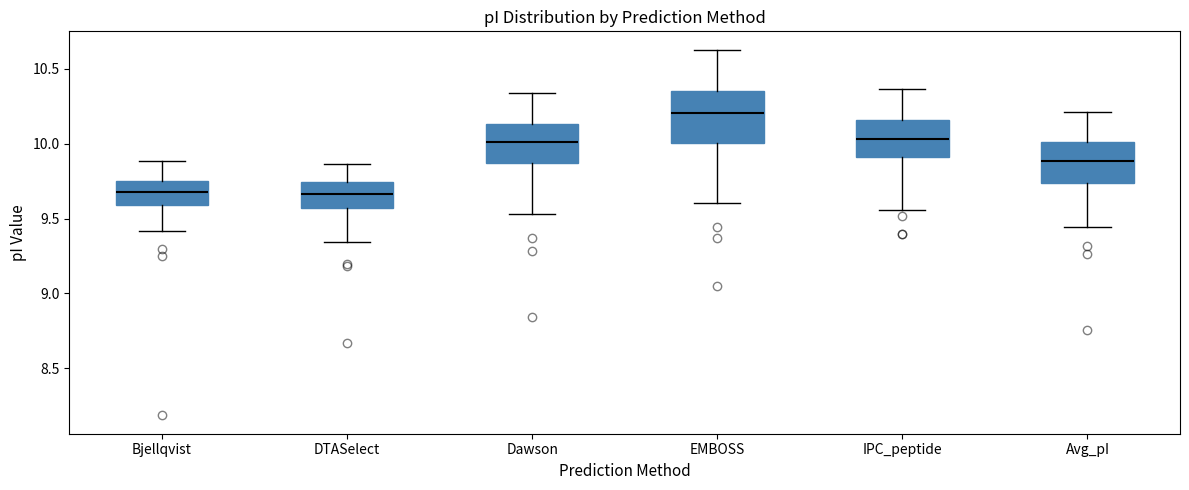

Where does the upper whisker of the box for IPC_peptide end on the y-axis? The values are not printed on the chart, so give them approximately, as read against the axis.

10.35